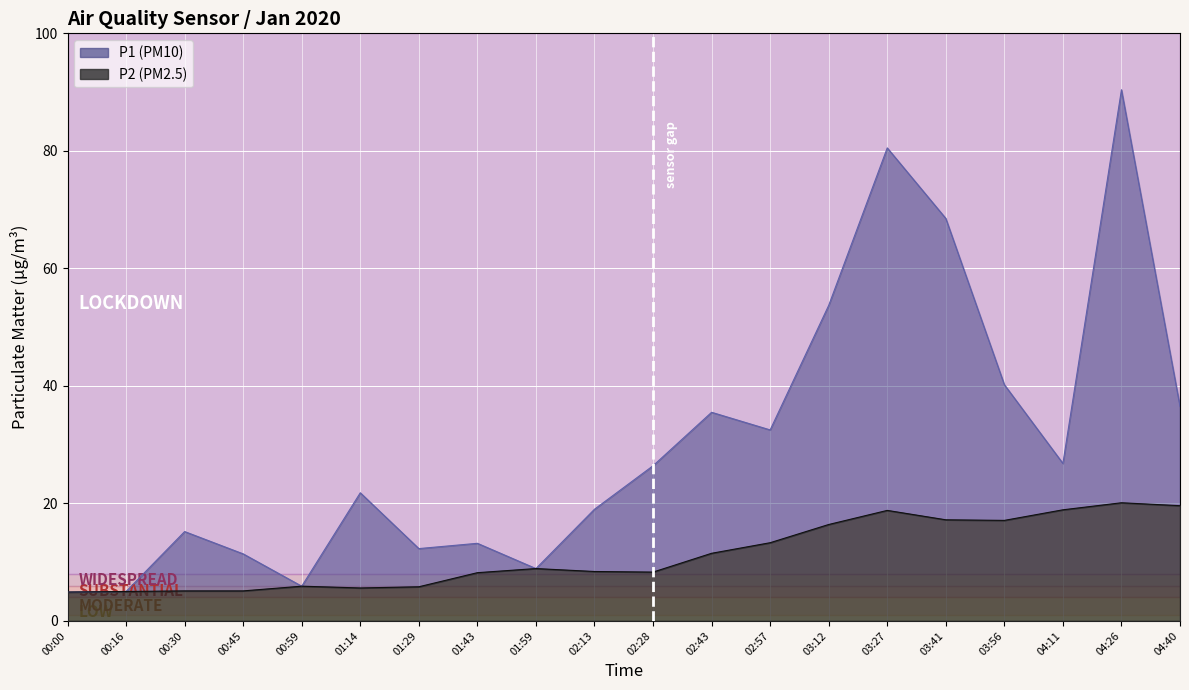

What is the value of the P2 point at the 18th from the left?

18.9